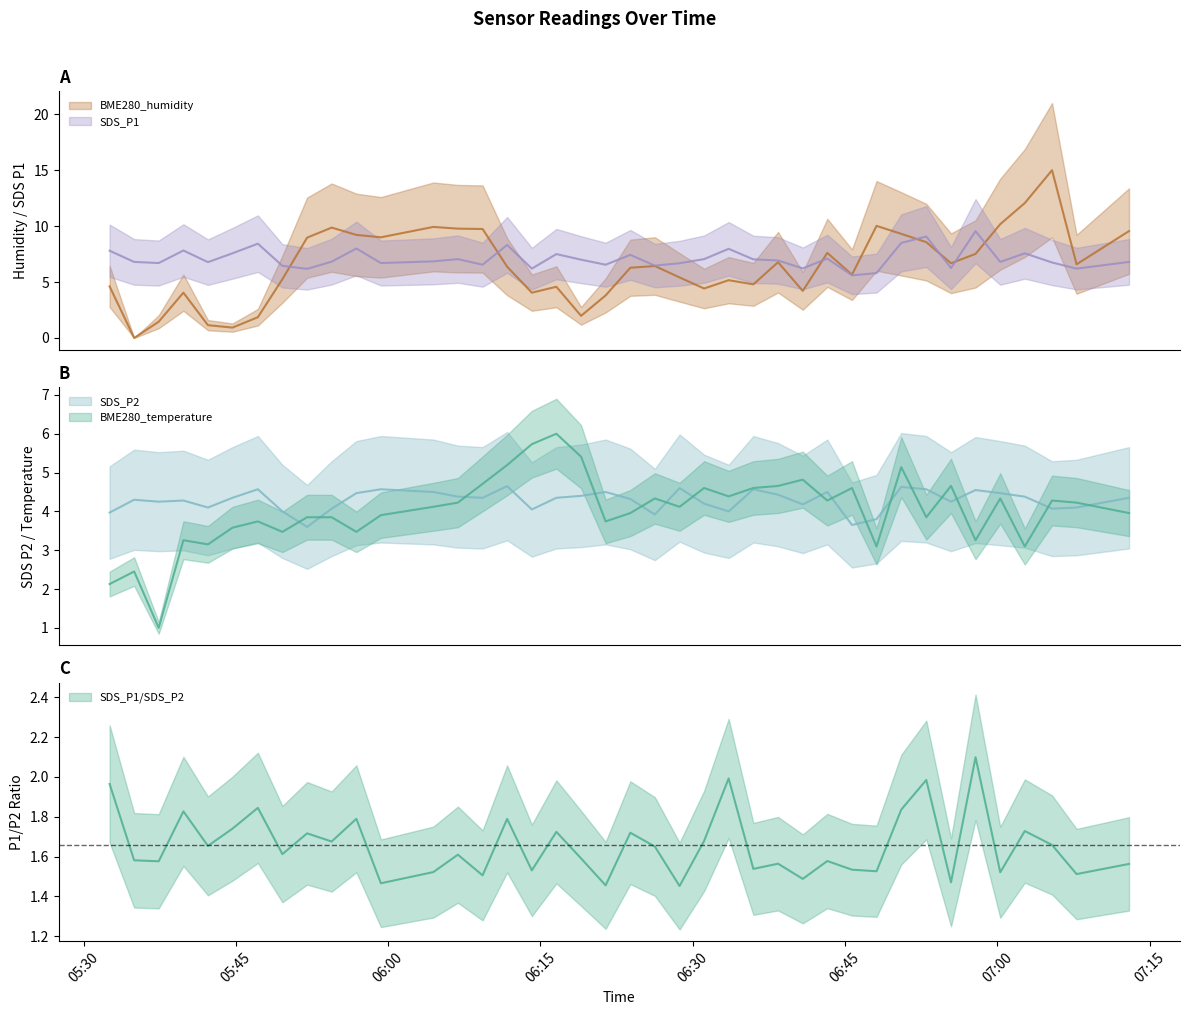

What is the value of the BME280_temperature point at the 32nd from the left?

5.1